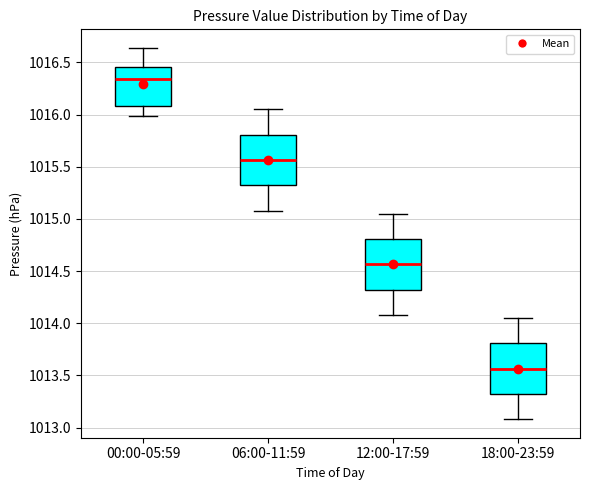

Reading left to right, read every box against the y-axis: the position of its median line, the range the box covers, and the ends of its whiskers. The values are not printed on the chart, so give them approximately, as read against the axis.

00:00-05:59: median 1016.35, box 1016.10 to 1016.45, whiskers 1016.00 to 1016.65
06:00-11:59: median 1015.55, box 1015.30 to 1015.80, whiskers 1015.10 to 1016.05
12:00-17:59: median 1014.55, box 1014.30 to 1014.80, whiskers 1014.10 to 1015.05
18:00-23:59: median 1013.55, box 1013.30 to 1013.80, whiskers 1013.10 to 1014.05